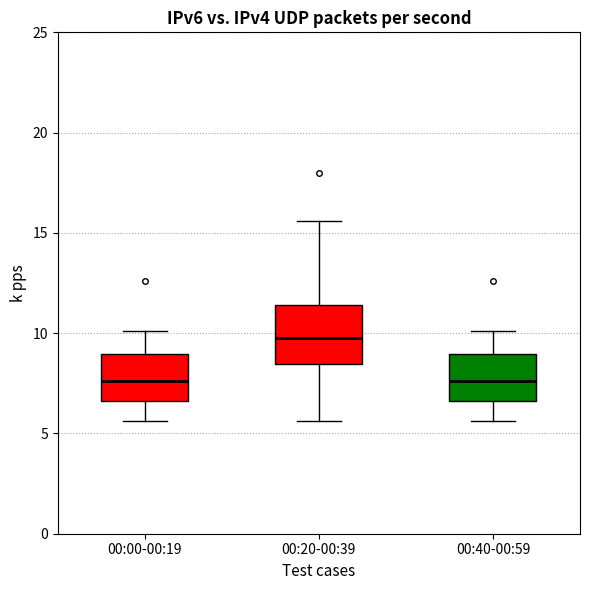

Where is the lower edge of the box for 00:20-00:39 on the y-axis? The values are not printed on the chart, so give them approximately, as read against the axis.

8.5